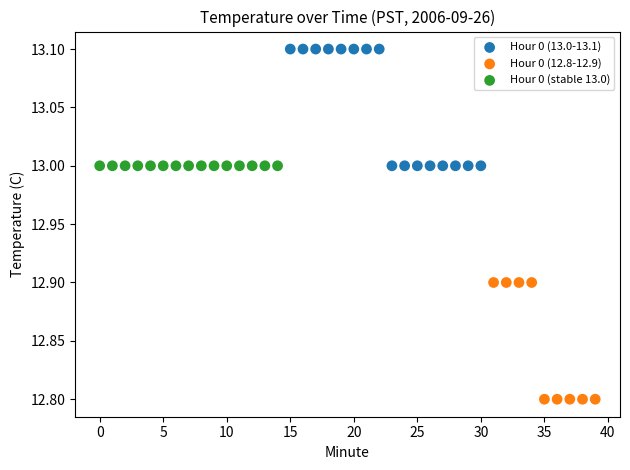

Which series reaches the maximum Y coordinate?

Hour 0 (13.0-13.1)